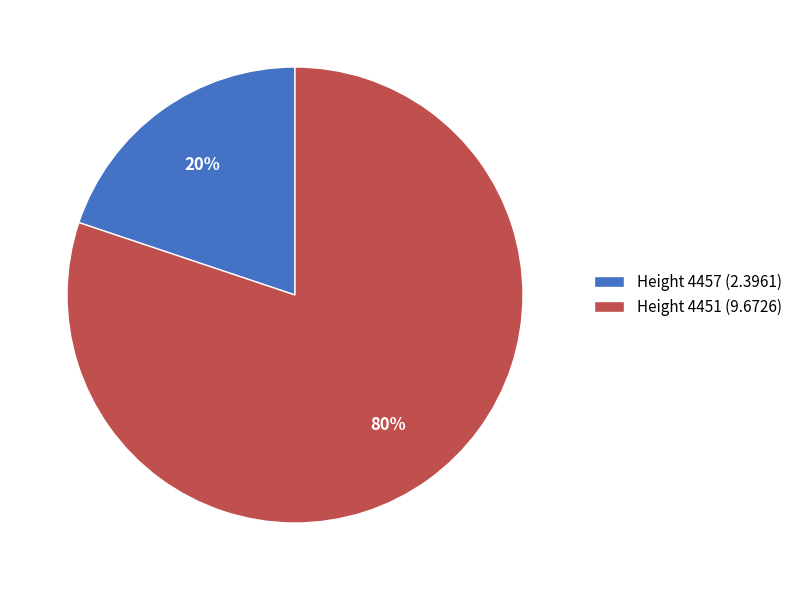

What is the majority slice?

Height 4451